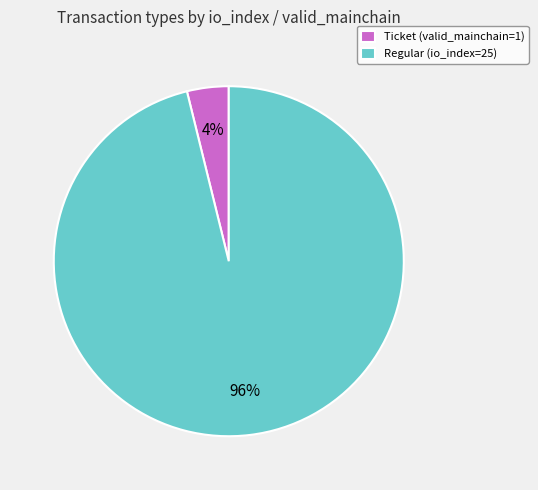

True or false: Ticket (valid_mainchain=1) accounts for 4% of the total.

True